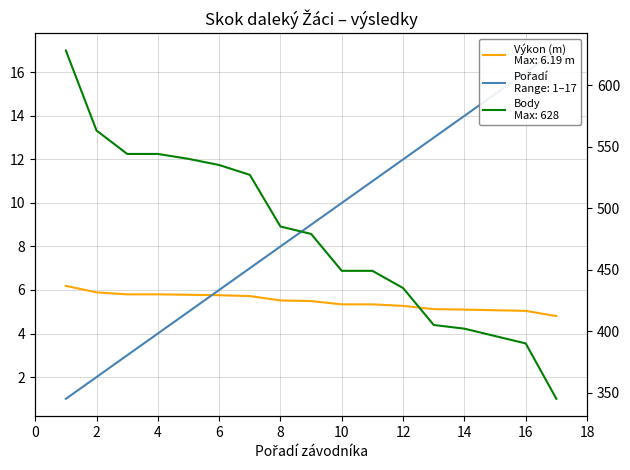

Which category has the lowest value in the Výkon series?

17